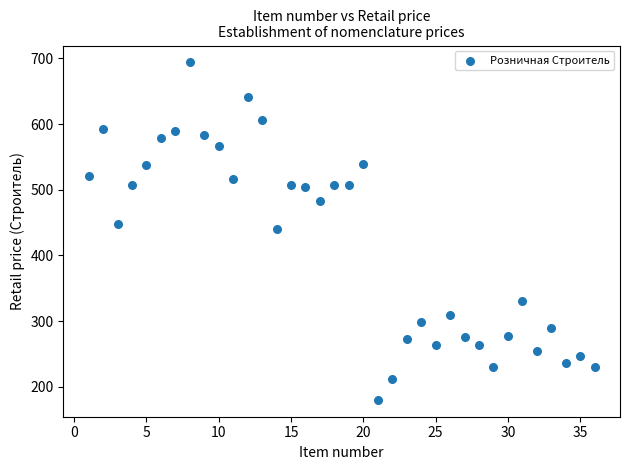

What is the range of Y values (max minus min)?

514